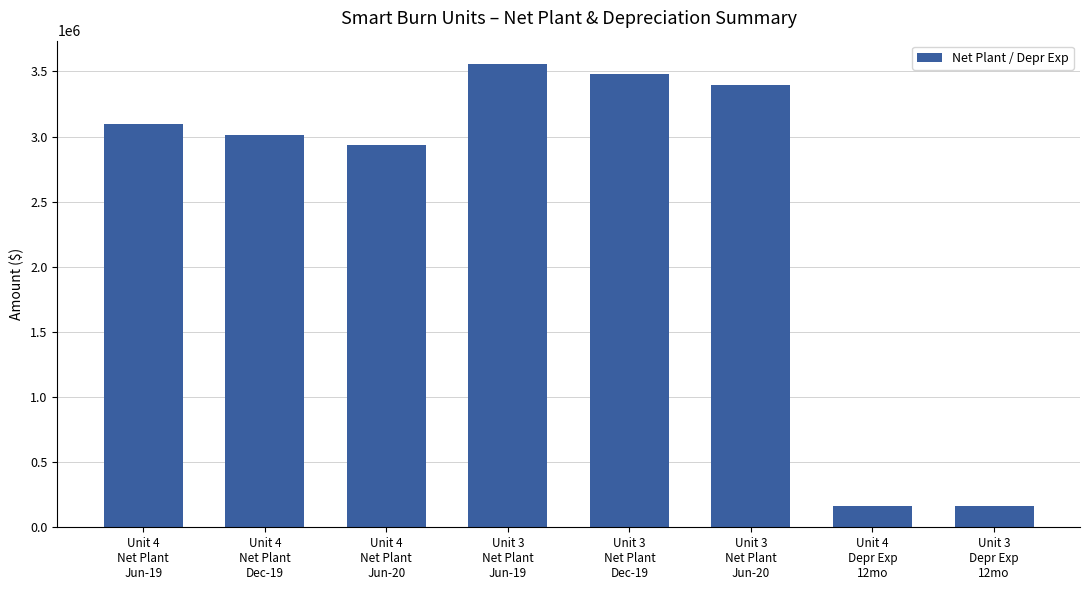

What position from the left is Unit 3
Depr Exp
12mo?

8